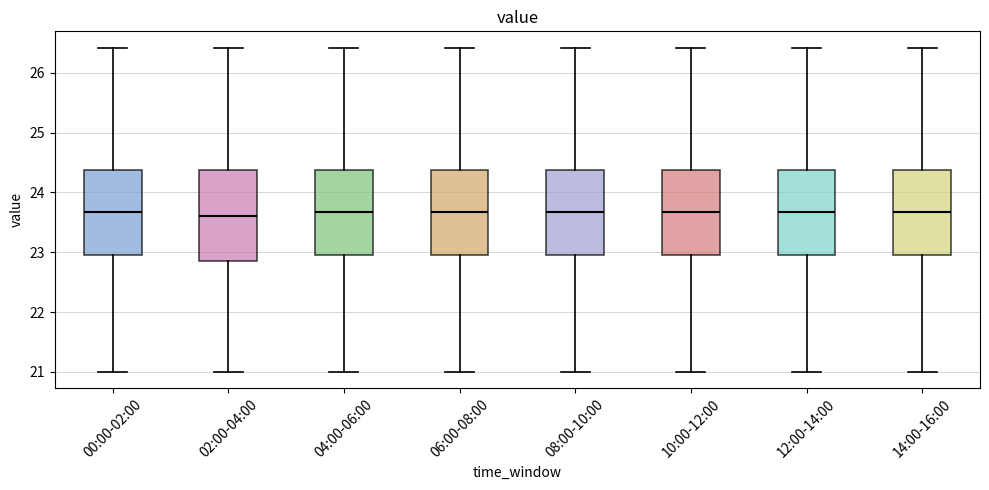

Reading left to right, read every box against the y-axis: the position of its median line, the range the box covers, and the ends of its whiskers. The values are not printed on the chart, so give them approximately, as read against the axis.

00:00-02:00: median 23.7, box 23.0 to 24.4, whiskers 21.0 to 26.4
02:00-04:00: median 23.6, box 22.9 to 24.4, whiskers 21.0 to 26.4
04:00-06:00: median 23.7, box 23.0 to 24.4, whiskers 21.0 to 26.4
06:00-08:00: median 23.7, box 23.0 to 24.4, whiskers 21.0 to 26.4
08:00-10:00: median 23.7, box 23.0 to 24.4, whiskers 21.0 to 26.4
10:00-12:00: median 23.7, box 23.0 to 24.4, whiskers 21.0 to 26.4
12:00-14:00: median 23.7, box 23.0 to 24.4, whiskers 21.0 to 26.4
14:00-16:00: median 23.7, box 23.0 to 24.4, whiskers 21.0 to 26.4